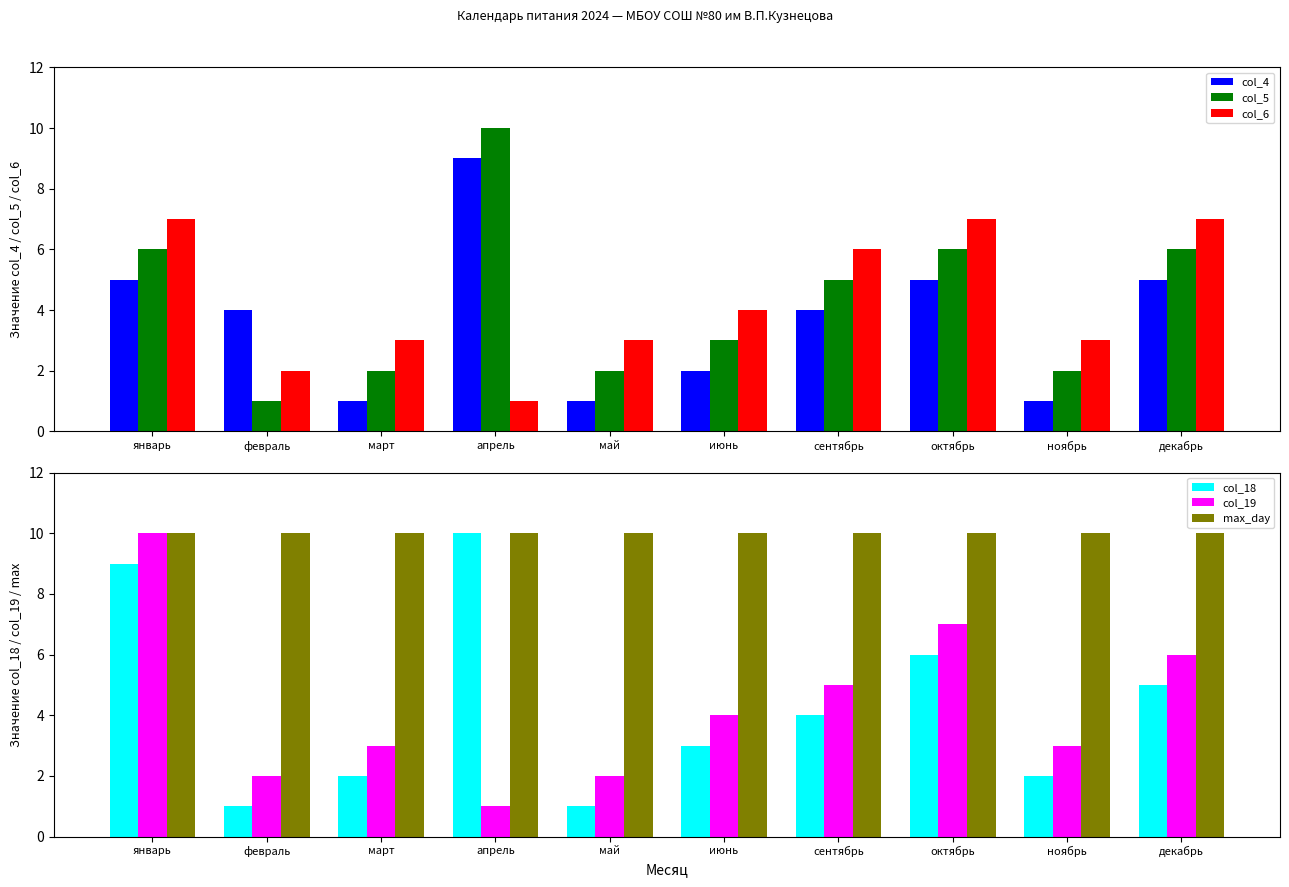

Rank the series by their maximum value, from lowest to highest.

col_6, col_4, col_5, col_18, col_19, max_day